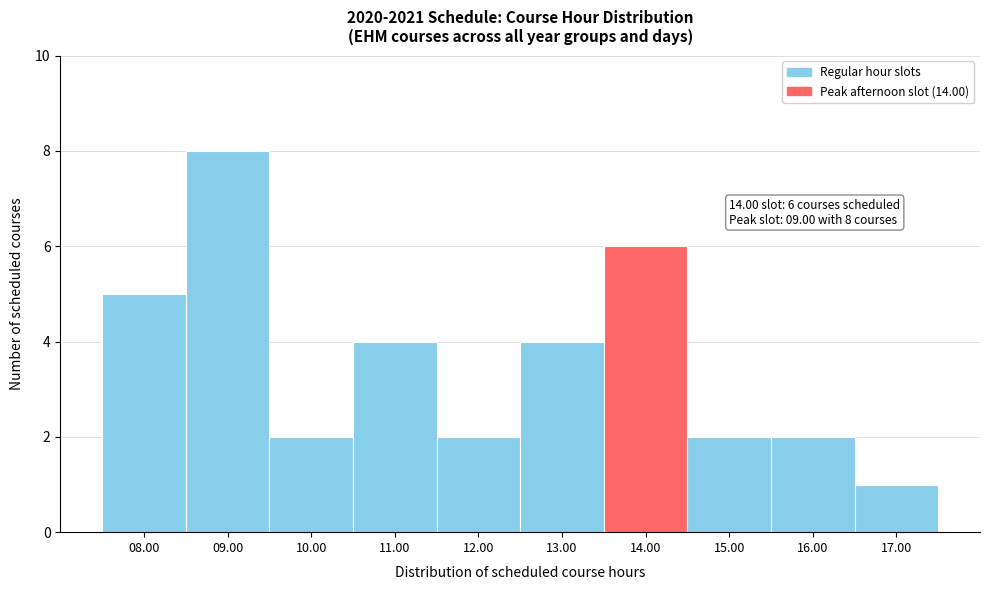

Reading right to left, extract all data points from this chart.

17.00=1	16.00=2	15.00=2	14.00=6	13.00=4	12.00=2	11.00=4	10.00=2	09.00=8	08.00=5